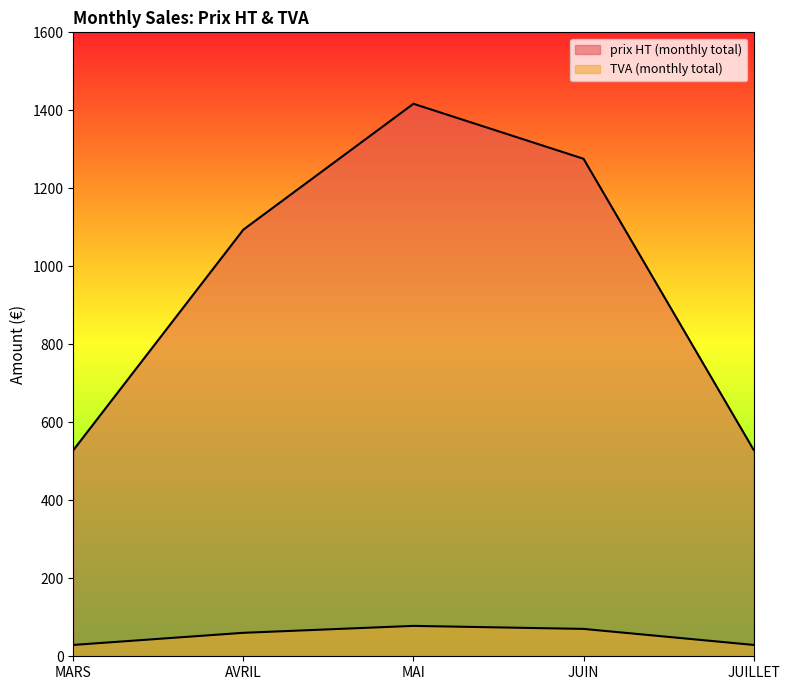

What is the sum of all TVA (monthly total) values?

266.4